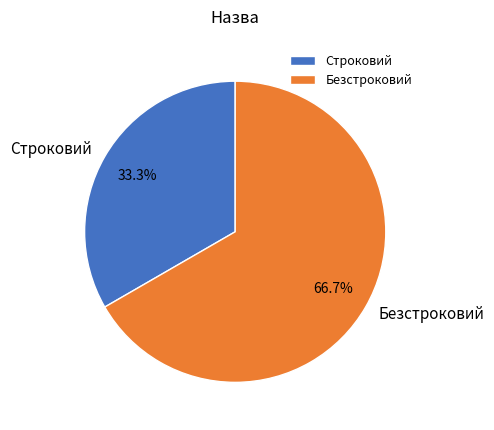

How much of the chart is everything except Строковий?

66.7%